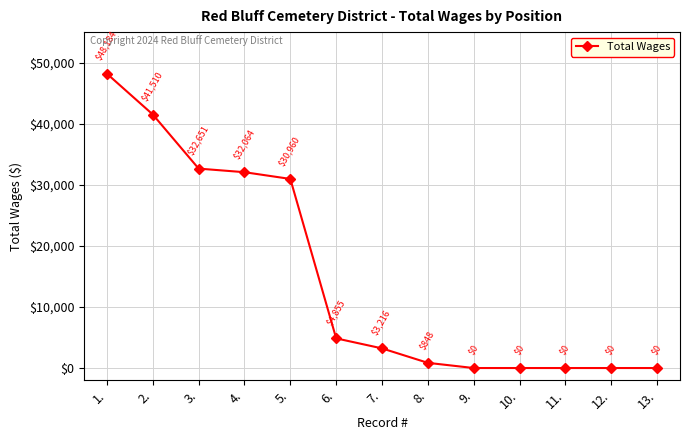

Is it true that the value at 4. is 32064?

True